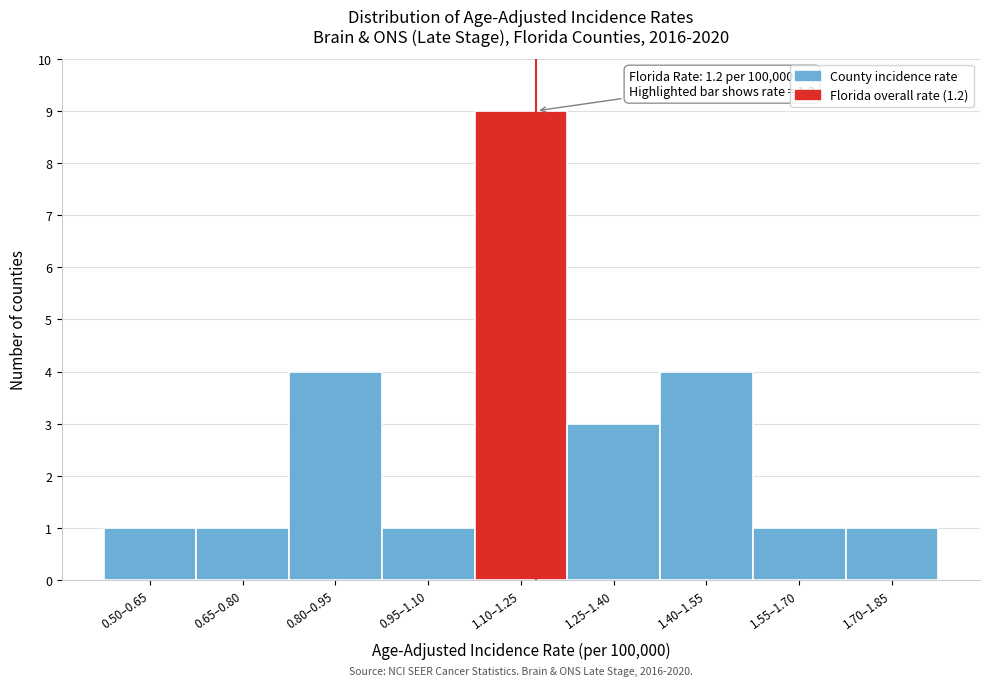

Reading left to right, list all the values displayed in this chart.

0.50–0.65=1	0.65–0.80=1	0.80–0.95=4	0.95–1.10=1	1.10–1.25=9	1.25–1.40=3	1.40–1.55=4	1.55–1.70=1	1.70–1.85=1